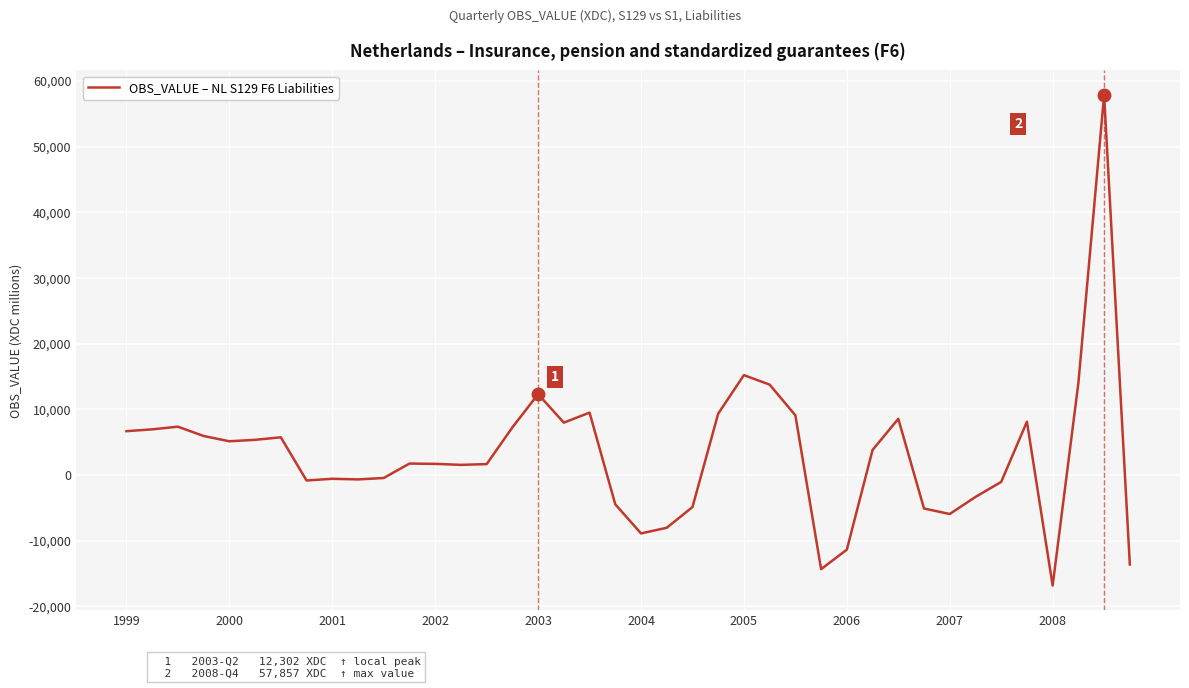

What is the greatest value displayed?

57857